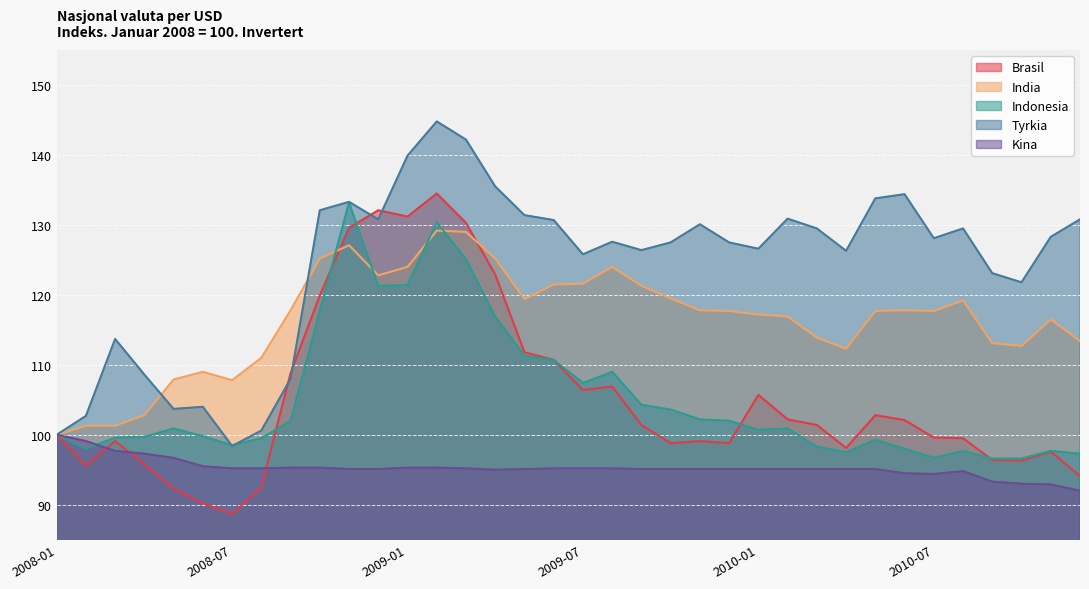

How many lines are shown in the chart?

5